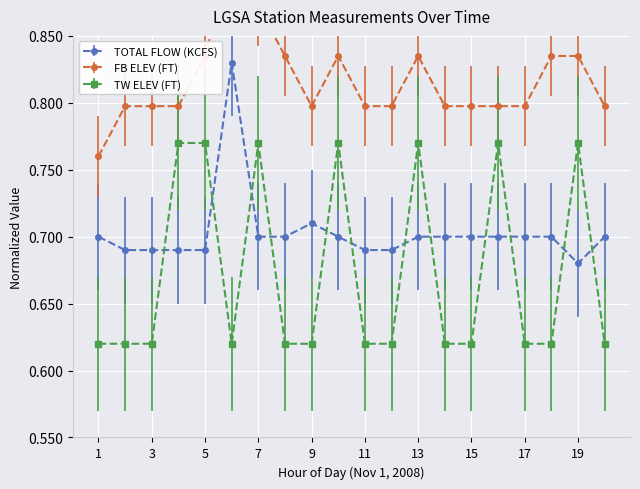

Reading left to right, extract all data points from this chart.

TOTAL FLOW (KCFS): 0.7	0.7	0.7	0.7	0.7	0.8	0.7	0.7	0.7	0.7	0.7	0.7	0.7	0.7	0.7	0.7	0.7	0.7	0.7	0.7
FB ELEV (FT): 0.8	0.8	0.8	0.8	0.8	0.9	0.9	0.8	0.8	0.8	0.8	0.8	0.8	0.8	0.8	0.8	0.8	0.8	0.8	0.8
TW ELEV (FT): 0.6	0.6	0.6	0.8	0.8	0.6	0.8	0.6	0.6	0.8	0.6	0.6	0.8	0.6	0.6	0.8	0.6	0.6	0.8	0.6